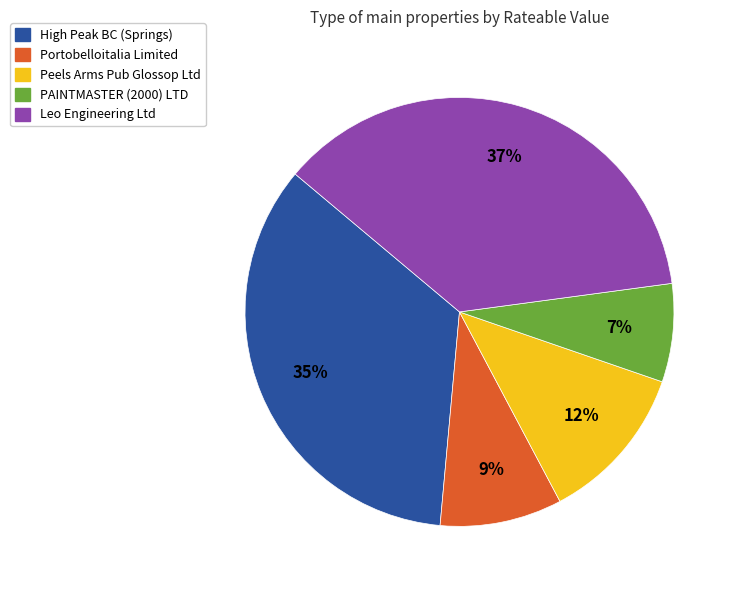

Is there any slice that represents more than half of the pie?

No